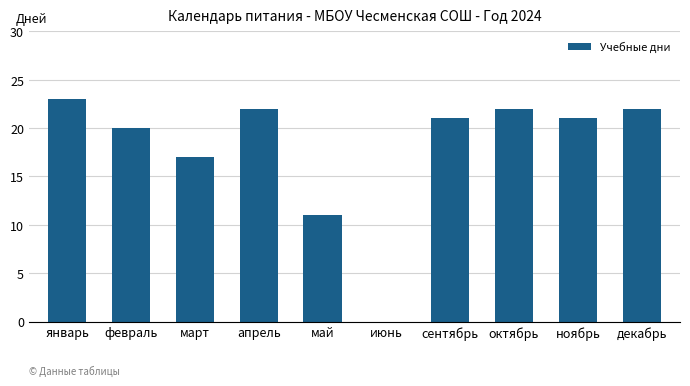

What is the sum of the values at апрель and ноябрь?

43